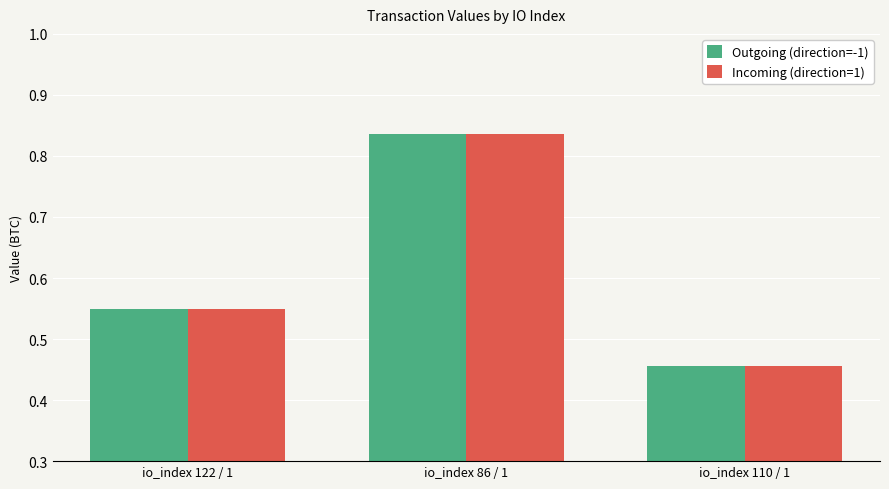

Which category has the highest value across all series?

io_index 86 / 1